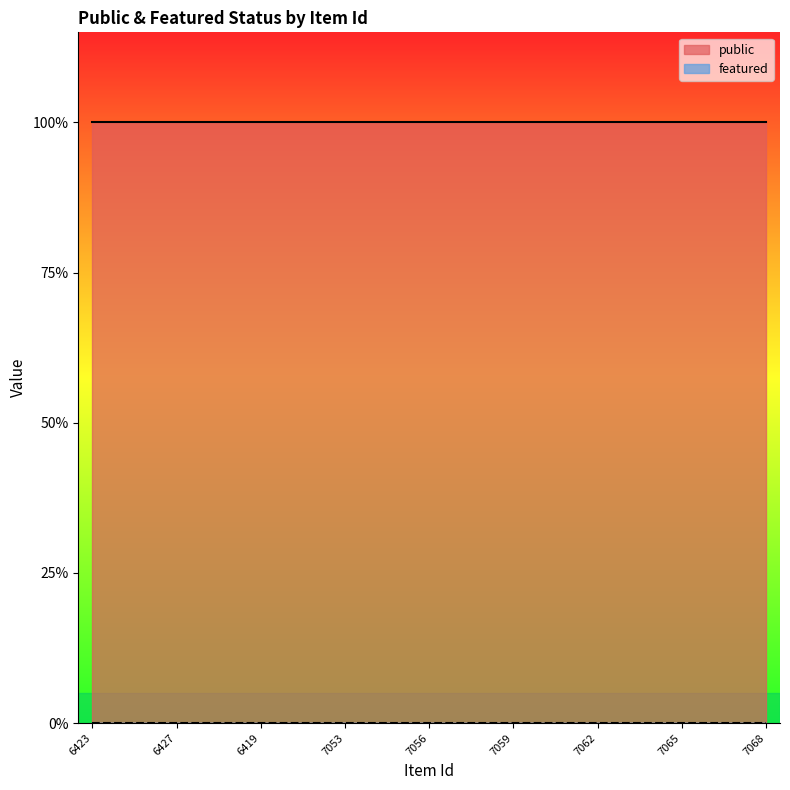

What is the lowest value of the public series?

1